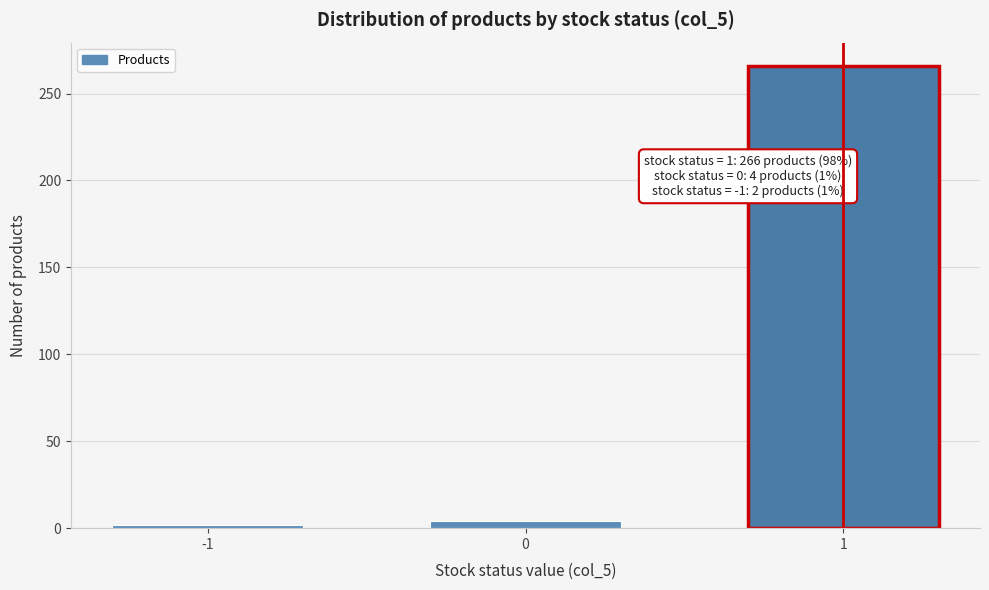

Reading left to right, transcribe all the data shown in this chart.

2	4	266